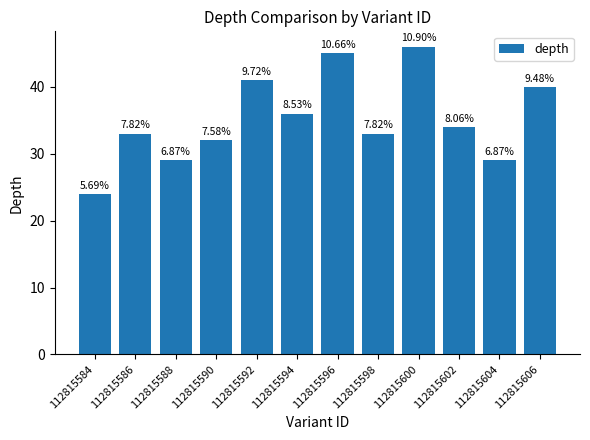

Rank the categories by value from lowest to highest.

112815584, 112815588, 112815604, 112815590, 112815586, 112815598, 112815602, 112815594, 112815606, 112815592, 112815596, 112815600